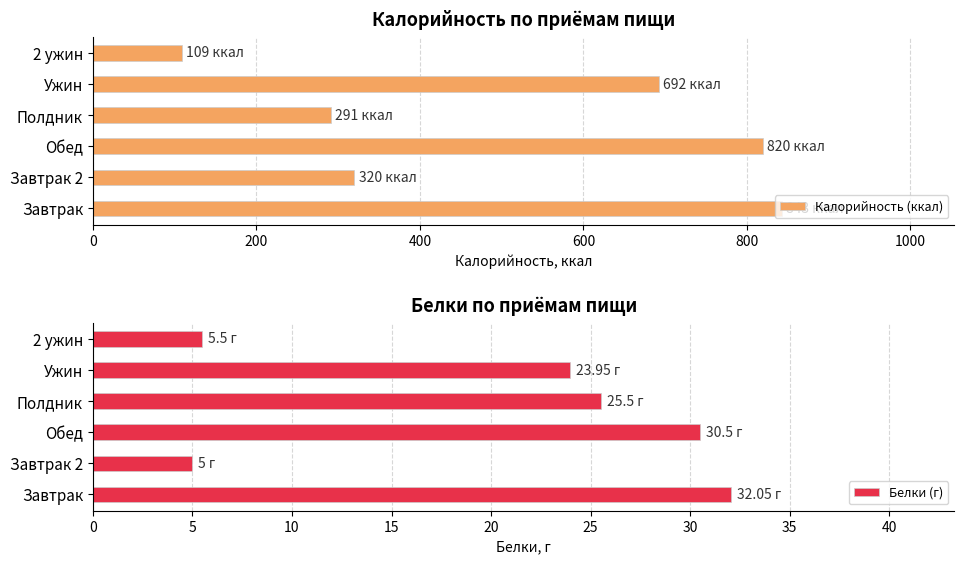

What are all the series names shown in the legend?

Калорийность (ккал), Белки (г)